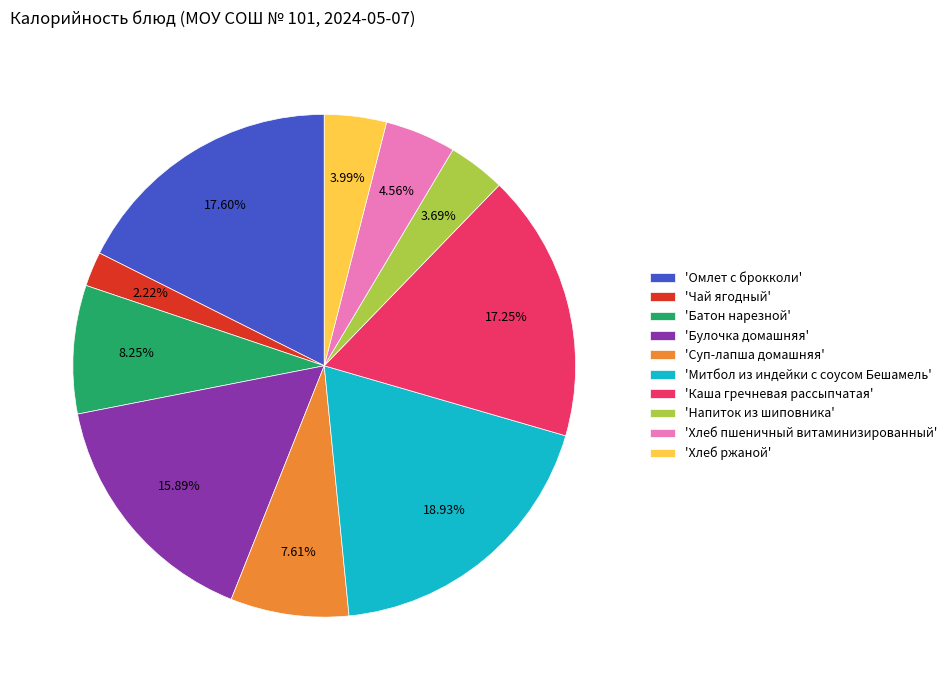

Approximately how many times larger is the value at 'Суп-лапша домашняя' compared to 'Напиток из шиповника'?

2.1